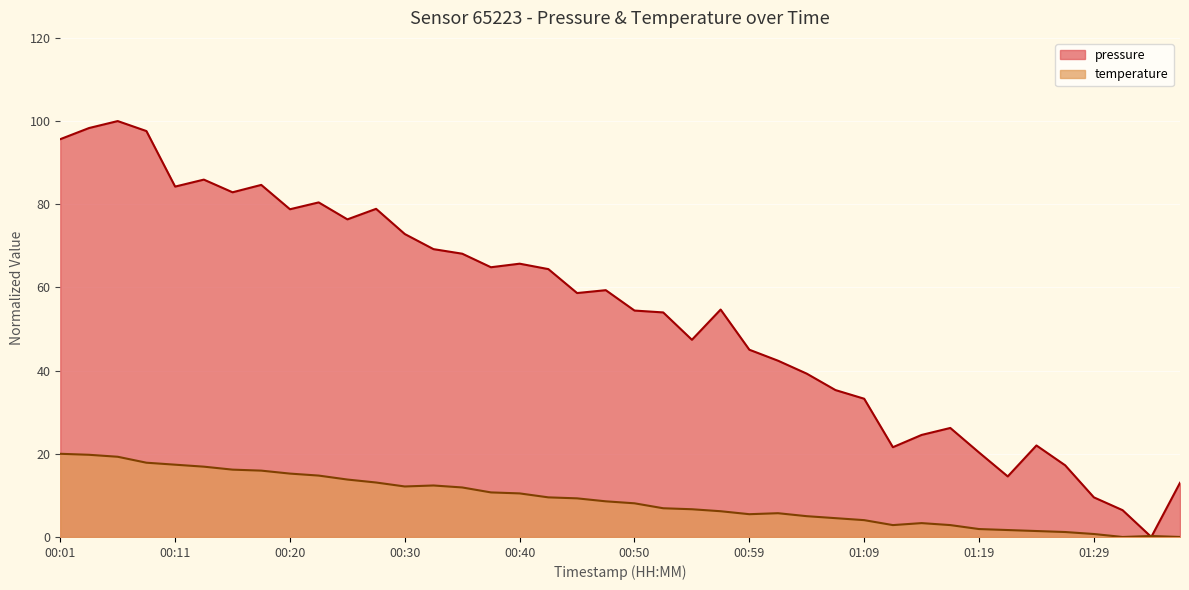

At which label does temperature first exceed 8?

00:01